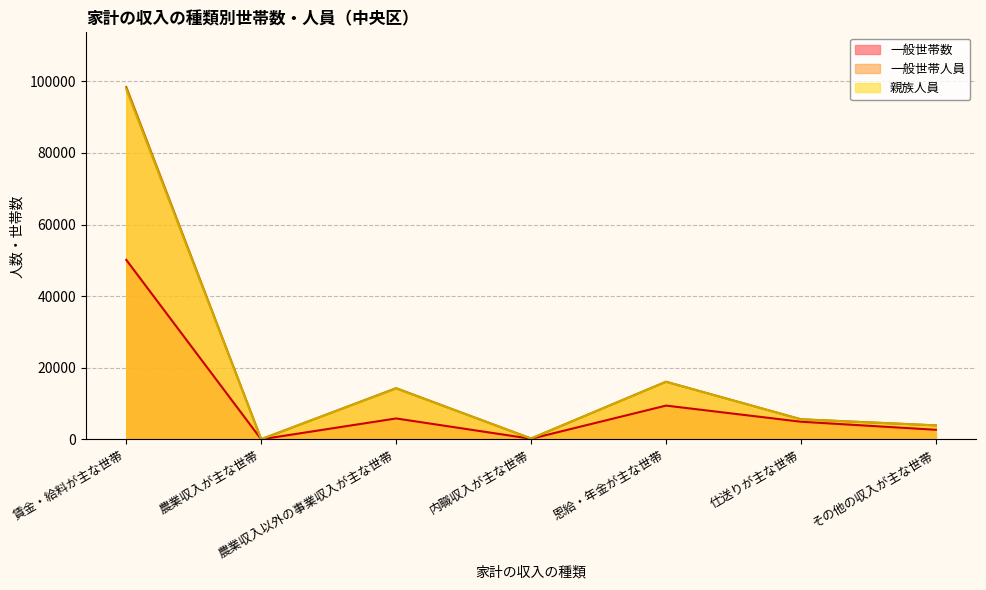

Reading left to right, extract all data points from this chart.

一般世帯数: 賃金・給料が主な世帯=50150	農業収入が主な世帯=40	農業収入以外の事業収入が主な世帯=5866	内職収入が主な世帯=194	恩給・年金が主な世帯=9457	仕送りが主な世帯=4952	その他の収入が主な世帯=2704
一般世帯人員: 賃金・給料が主な世帯=98424	農業収入が主な世帯=79	農業収入以外の事業収入が主な世帯=14326	内職収入が主な世帯=268	恩給・年金が主な世帯=16131	仕送りが主な世帯=5643	その他の収入が主な世帯=3941
親族人員: 賃金・給料が主な世帯=97796	農業収入が主な世帯=78	農業収入以外の事業収入が主な世帯=14214	内職収入が主な世帯=266	恩給・年金が主な世帯=16084	仕送りが主な世帯=5618	その他の収入が主な世帯=3914